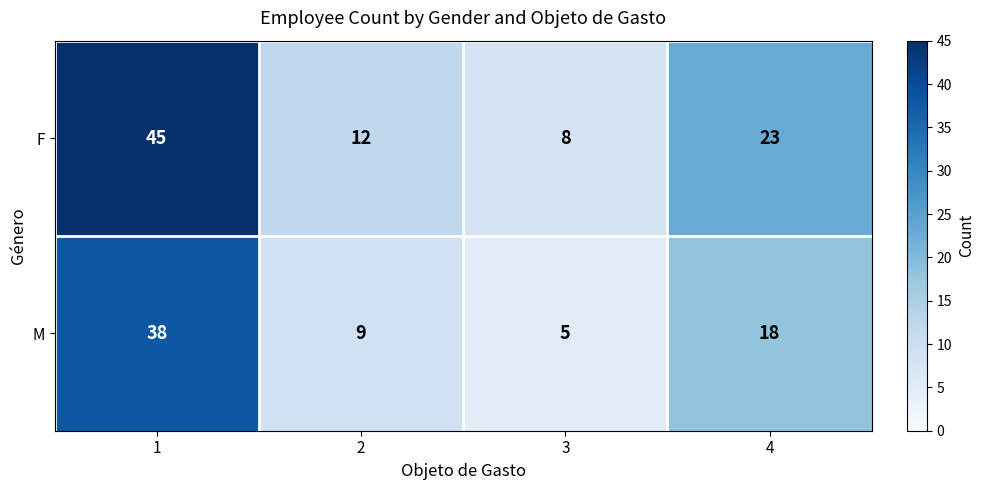

The value of M at 2 is 9. True or false?

True